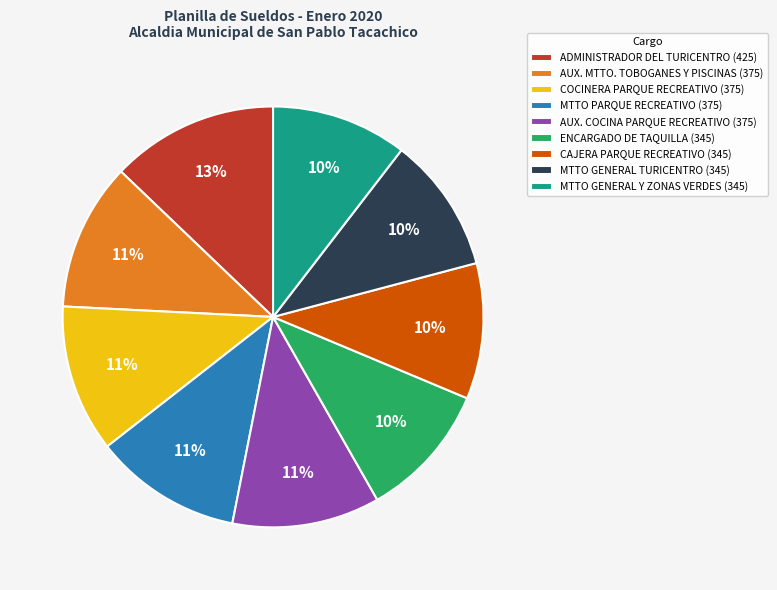

True or false: ENCARGADO DE TAQUILLA (345) accounts for 10% of the total.

True